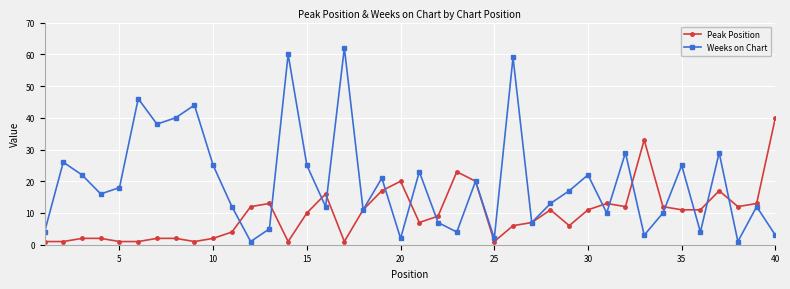

List the series in order of their peak value, lowest first.

Peak Position, Weeks on Chart